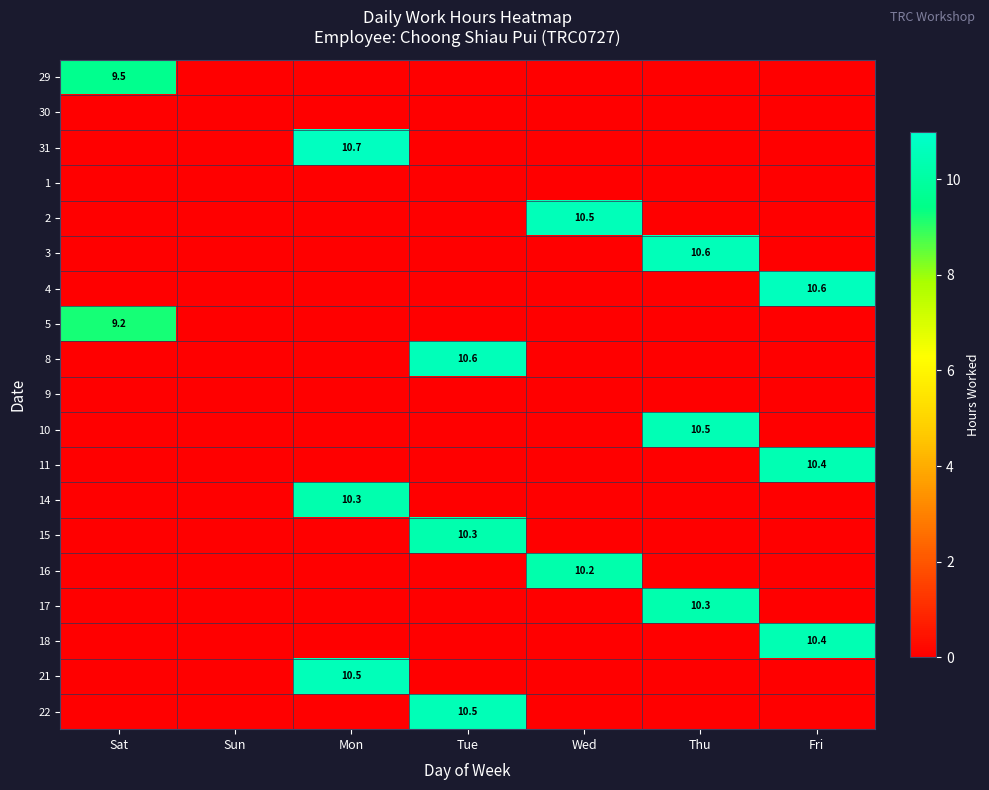

What is the maximum value shown in the chart?

10.7